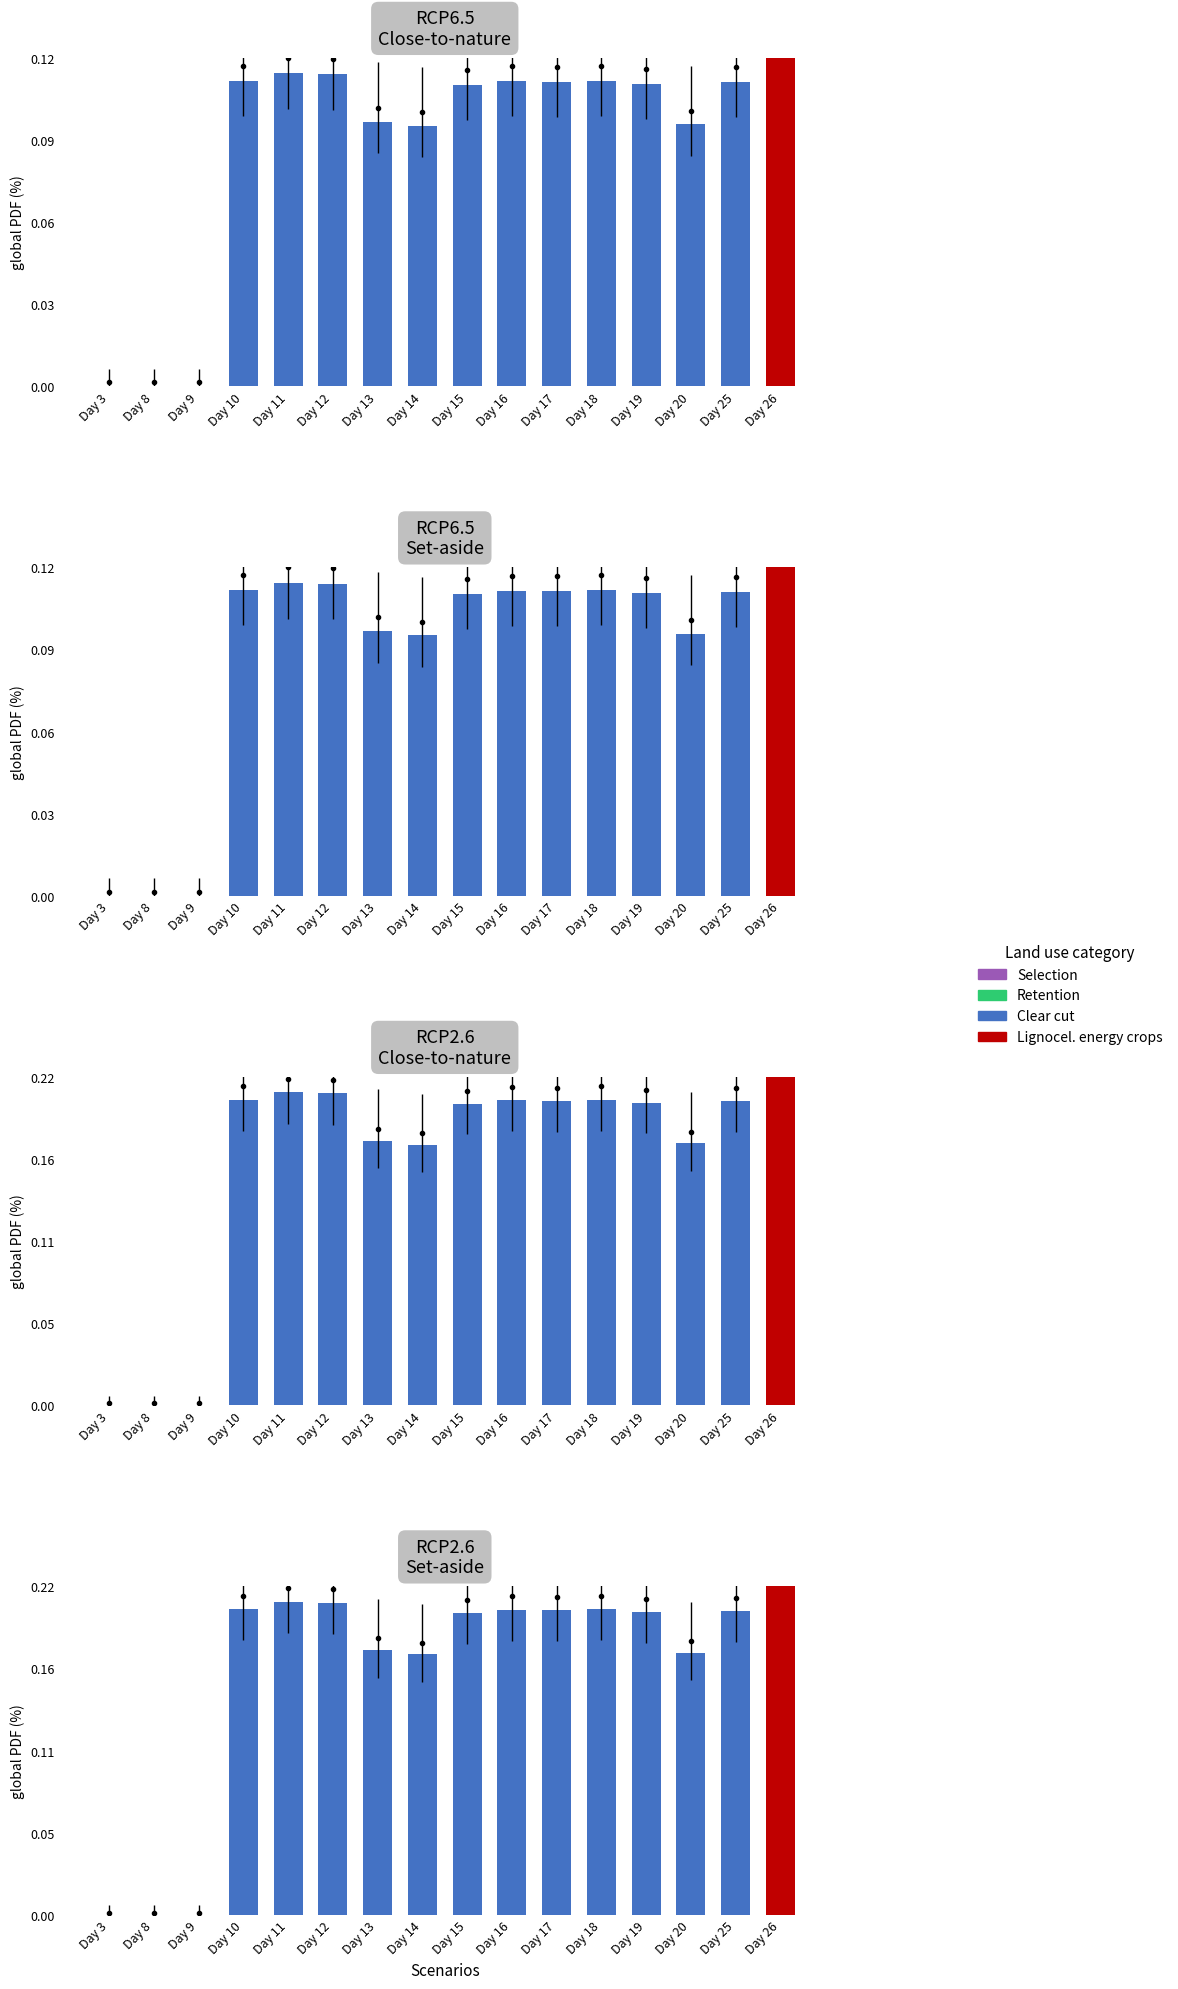

Is it true that Clear cut equals 0.0 at Day 9?

True